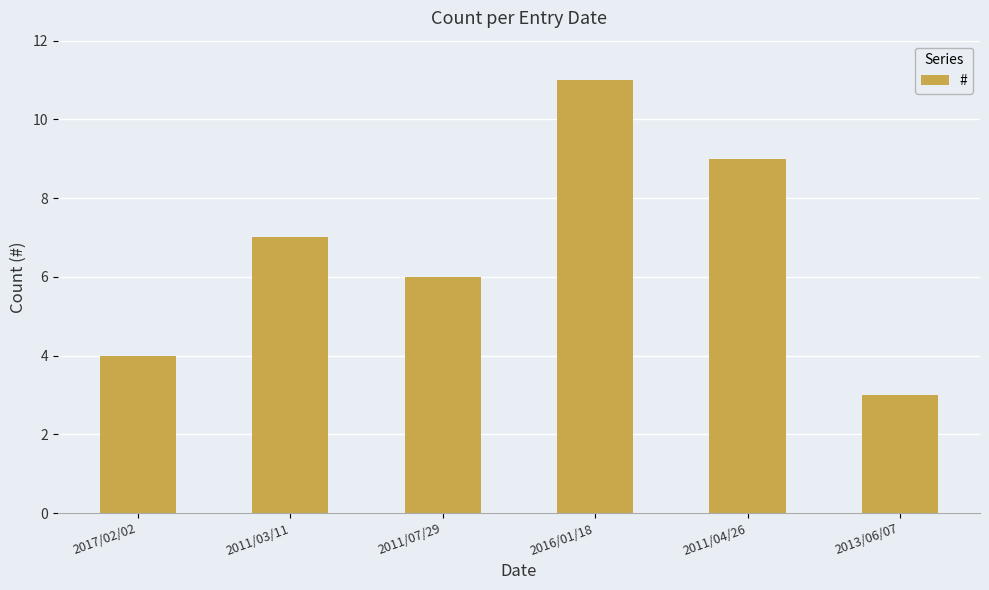

What is the difference between the maximum and second lowest values?

7